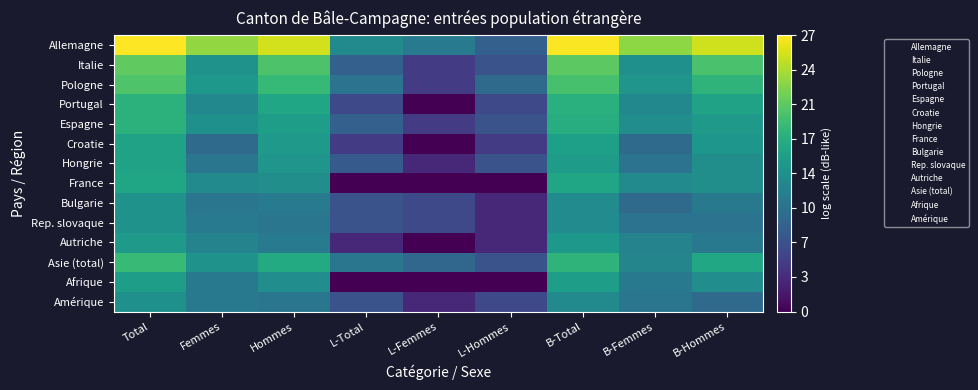

Which series has the largest total across all categories?

Allemagne